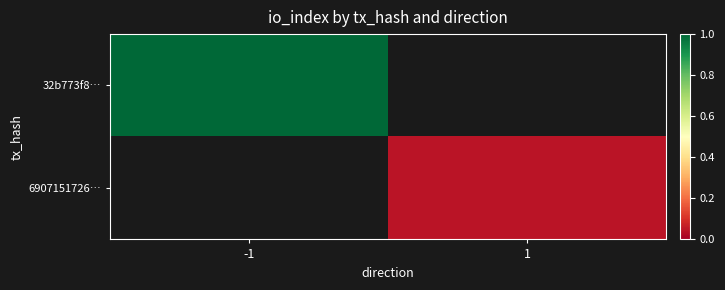

Rank the categories by 32b773f8… value from lowest to highest.

-1, 1